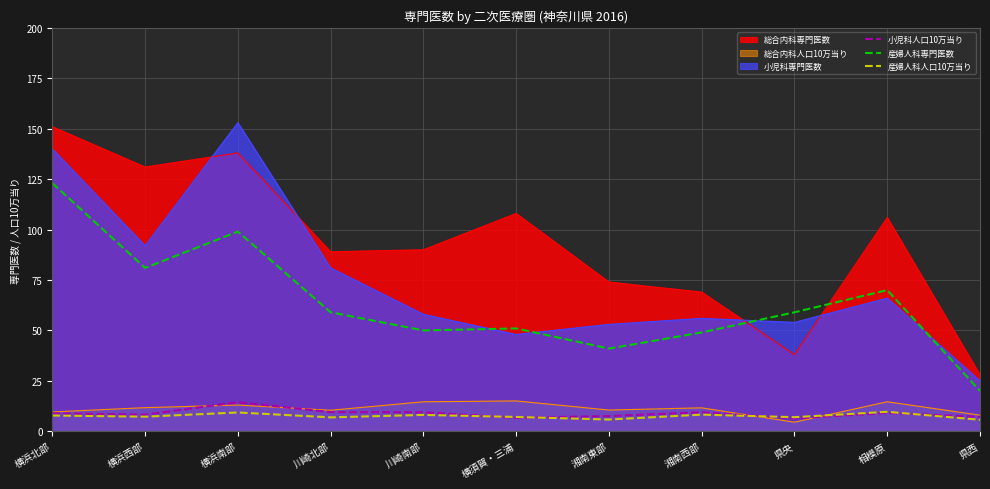

Between 川崎北部 and 県西, which series saw the biggest shift?

総合内科専門医数